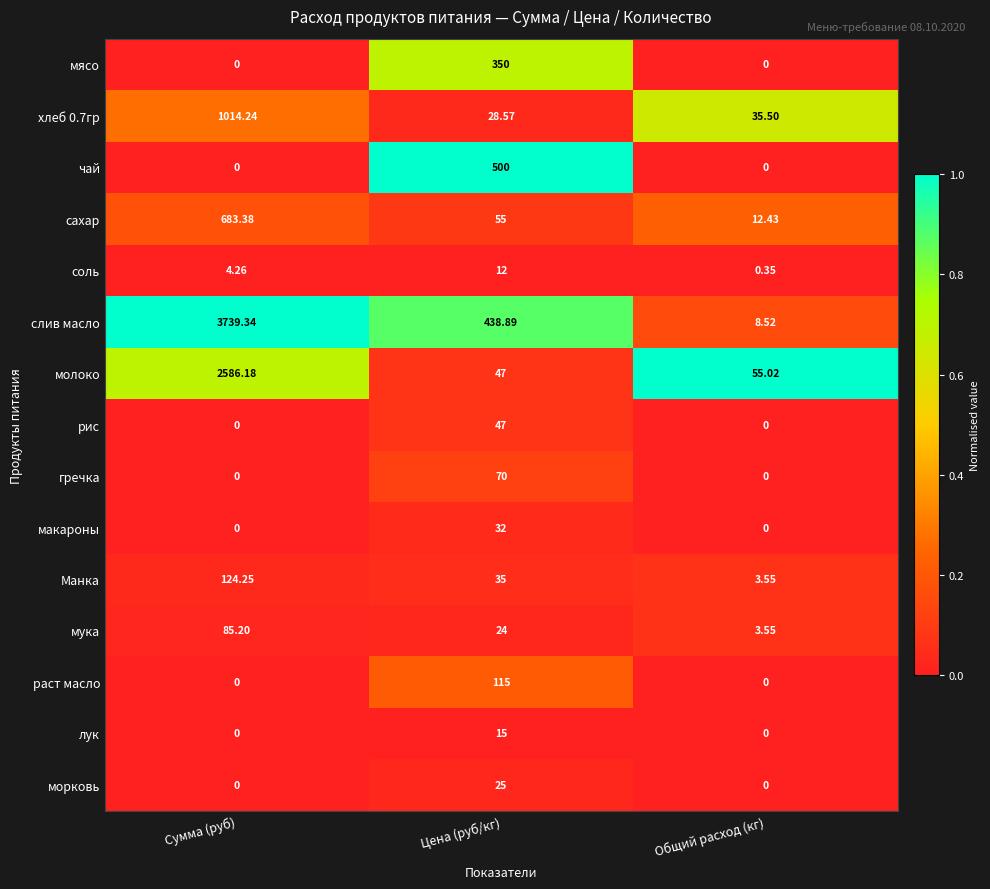

At which label does мука reach its peak?

Сумма (руб)